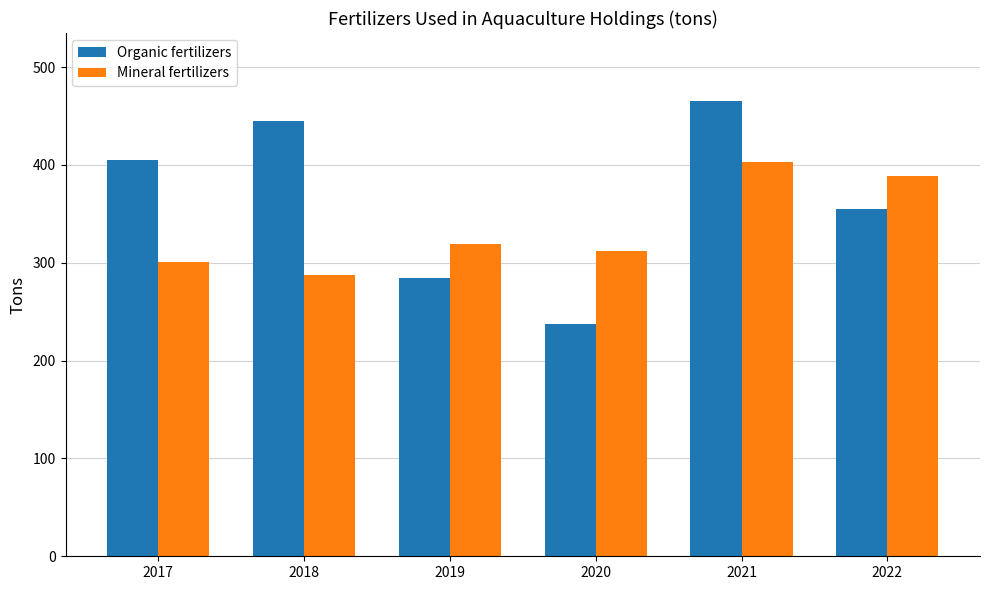

The value of Mineral fertilizers at 2019 is 510.6. True or false?

False